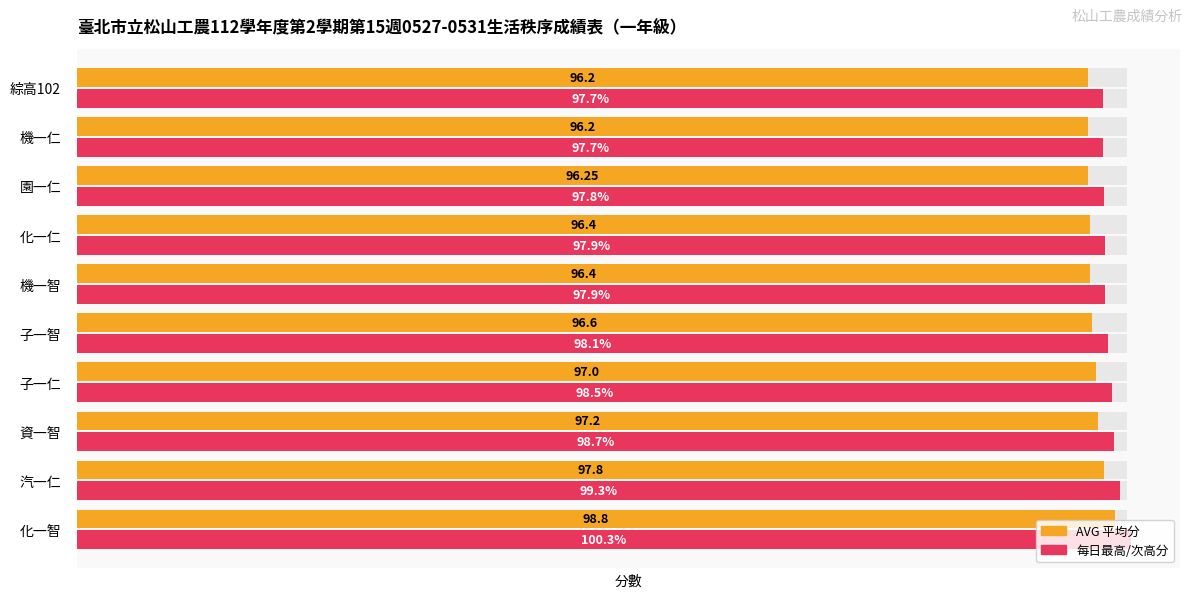

The value of AVG (平均分) at 化一仁 is 96.4. True or false?

True